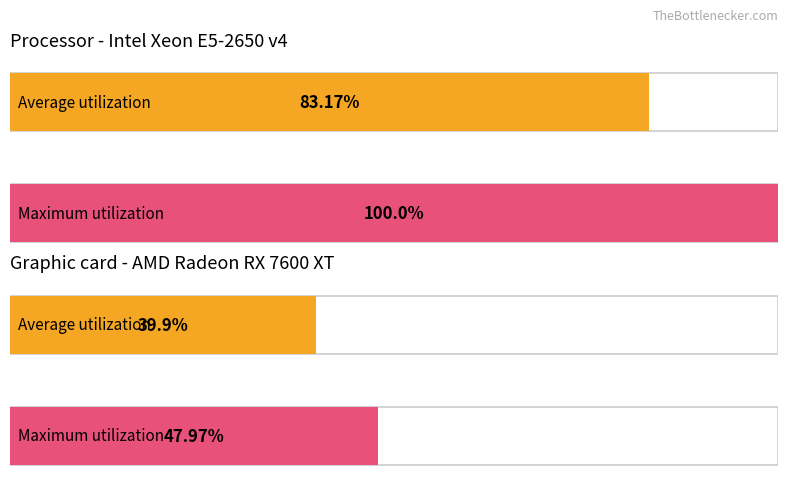

Reading left to right, list all the values displayed in this chart.

Average utilization: 83.2	39.9
Maximum utilization: 100.0	48.0